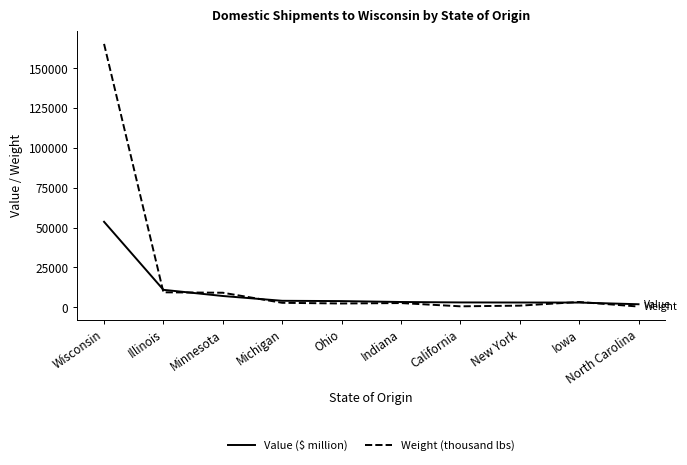

Is it true that Weight (thousand lbs) equals 9097 at Minnesota?

True